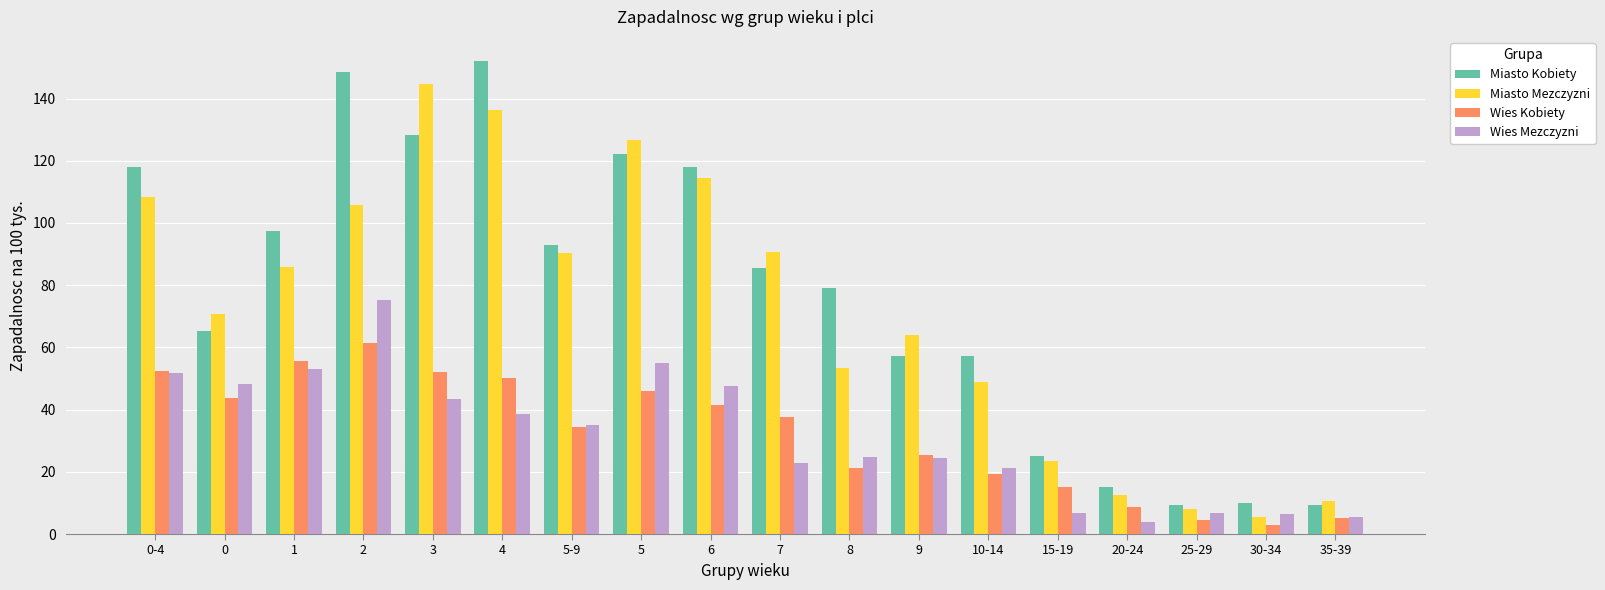

What position from the left is 0-4?

1